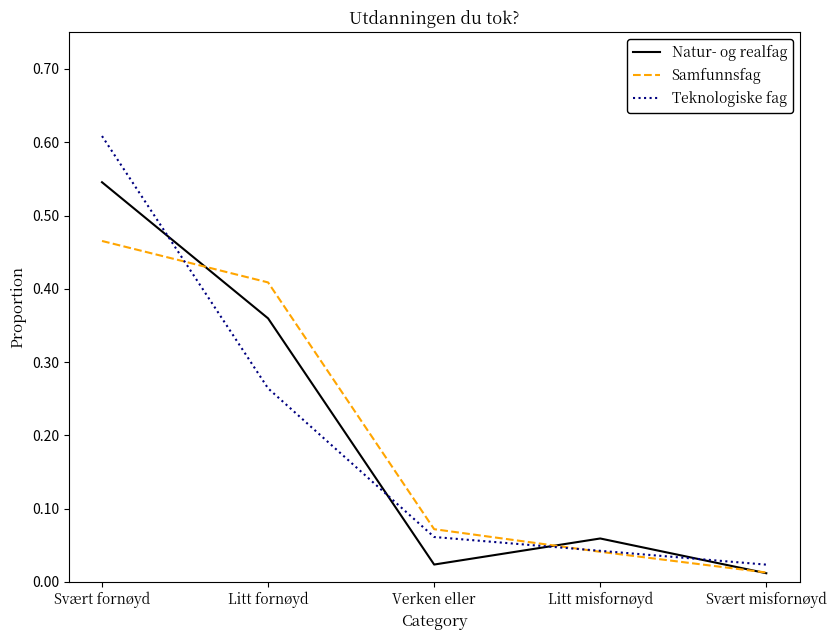

Where is Samfunnsfag nearest to the value 0?

Svært misfornøyd